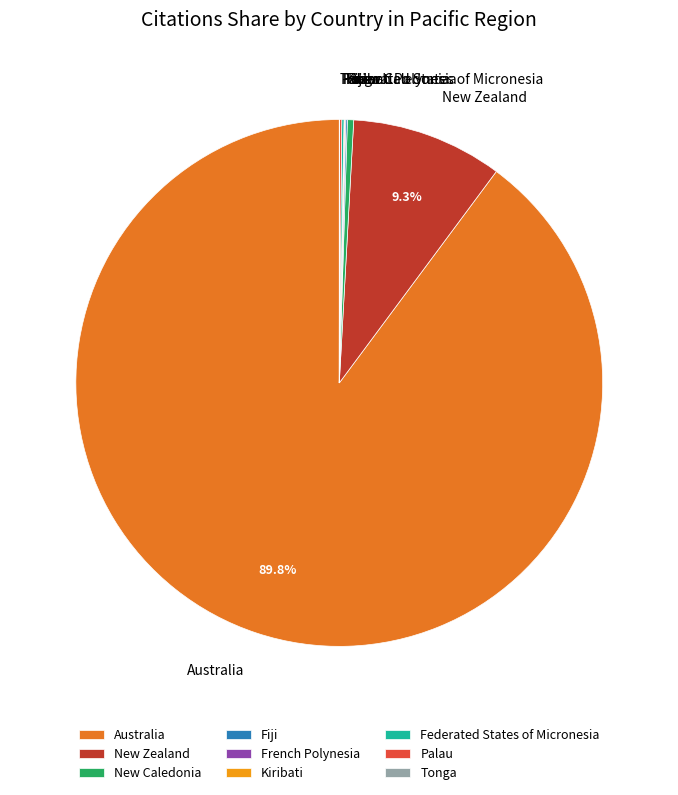

To the nearest percent, what is the difference between the largest and smallest slice percentages?

90%